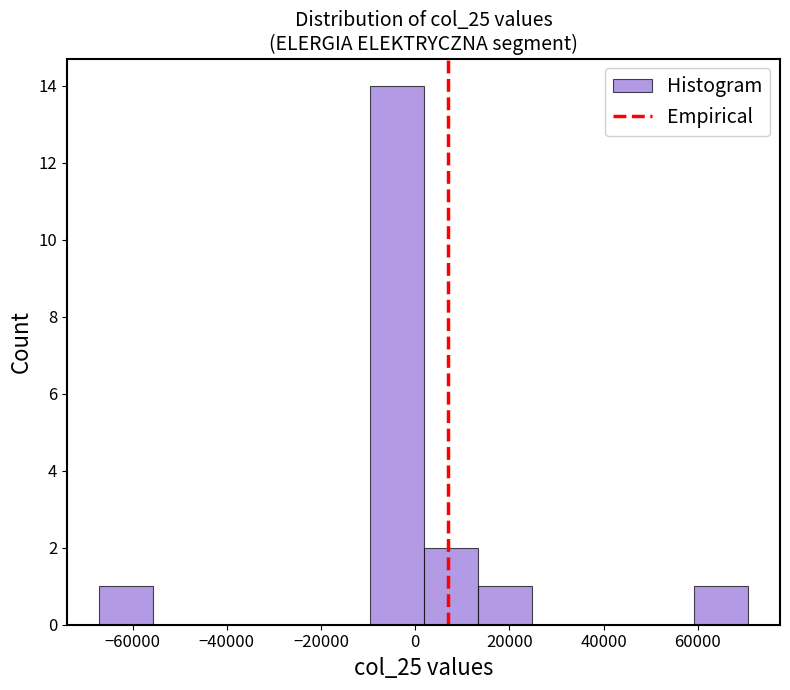

Over which range of the x-axis is the bar tallest?

-10000 to 2000